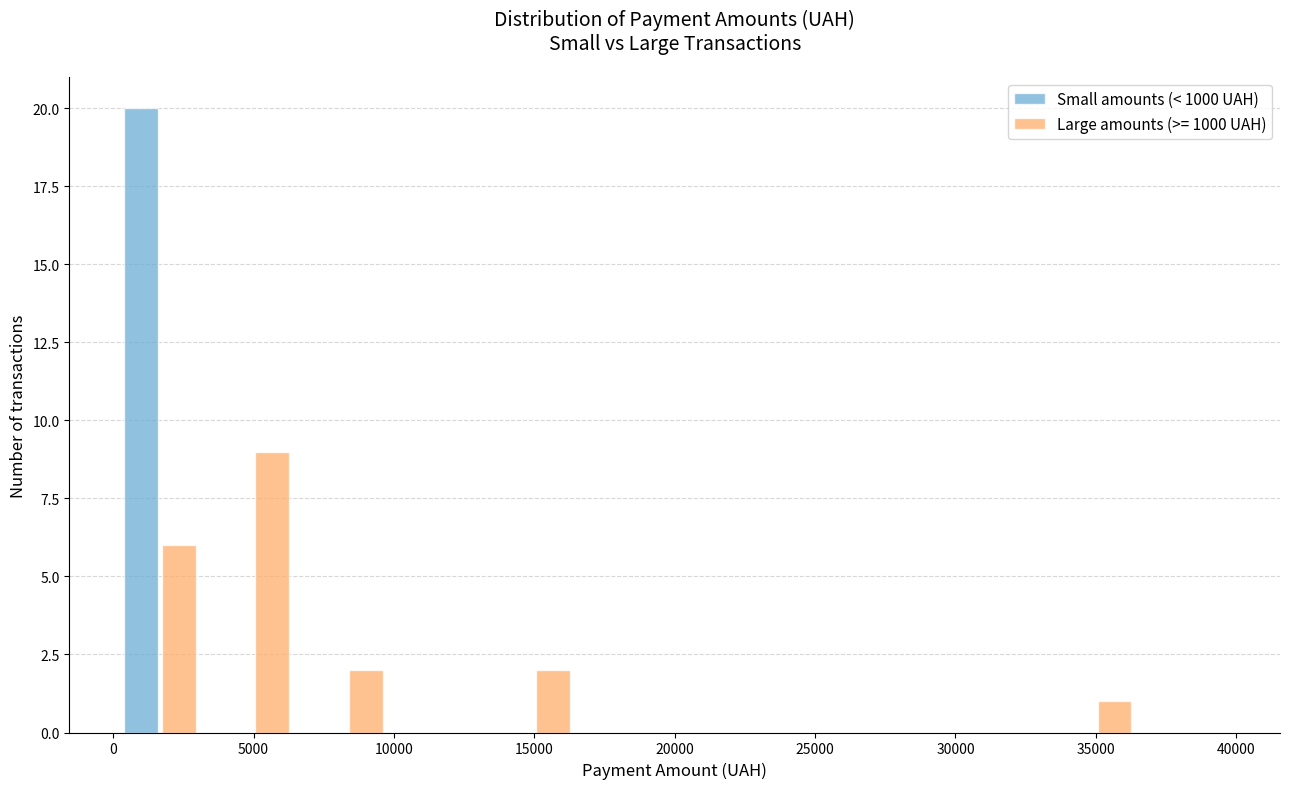

Reading left to right, transcribe this chart: for each range on the x-axis, give the height of each series' bar. Neither the bar edges nor the heights are printed on the chart, so give them approximately, as read against the axes.

0 to 3500: Small amounts (< 1000 UAH)=20	Large amounts (>= 1000 UAH)=6
3500 to 6500: Small amounts (< 1000 UAH)=0	Large amounts (>= 1000 UAH)=9
6500 to 10000: Small amounts (< 1000 UAH)=0	Large amounts (>= 1000 UAH)=2
10000 to 13500: Small amounts (< 1000 UAH)=0	Large amounts (>= 1000 UAH)=0
13500 to 16500: Small amounts (< 1000 UAH)=0	Large amounts (>= 1000 UAH)=2
16500 to 20000: Small amounts (< 1000 UAH)=0	Large amounts (>= 1000 UAH)=0
20000 to 23500: Small amounts (< 1000 UAH)=0	Large amounts (>= 1000 UAH)=0
23500 to 26500: Small amounts (< 1000 UAH)=0	Large amounts (>= 1000 UAH)=0
26500 to 30000: Small amounts (< 1000 UAH)=0	Large amounts (>= 1000 UAH)=0
30000 to 33500: Small amounts (< 1000 UAH)=0	Large amounts (>= 1000 UAH)=0
33500 to 36500: Small amounts (< 1000 UAH)=0	Large amounts (>= 1000 UAH)=1
36500 to 40000: Small amounts (< 1000 UAH)=0	Large amounts (>= 1000 UAH)=0